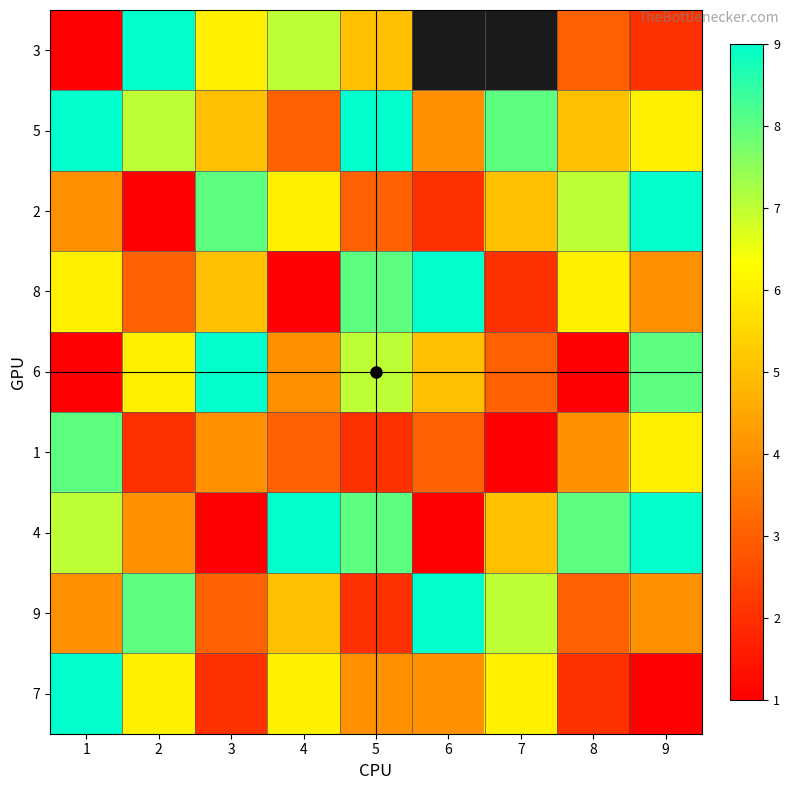

What is the spread (max minus min) of values at 3?

8.0